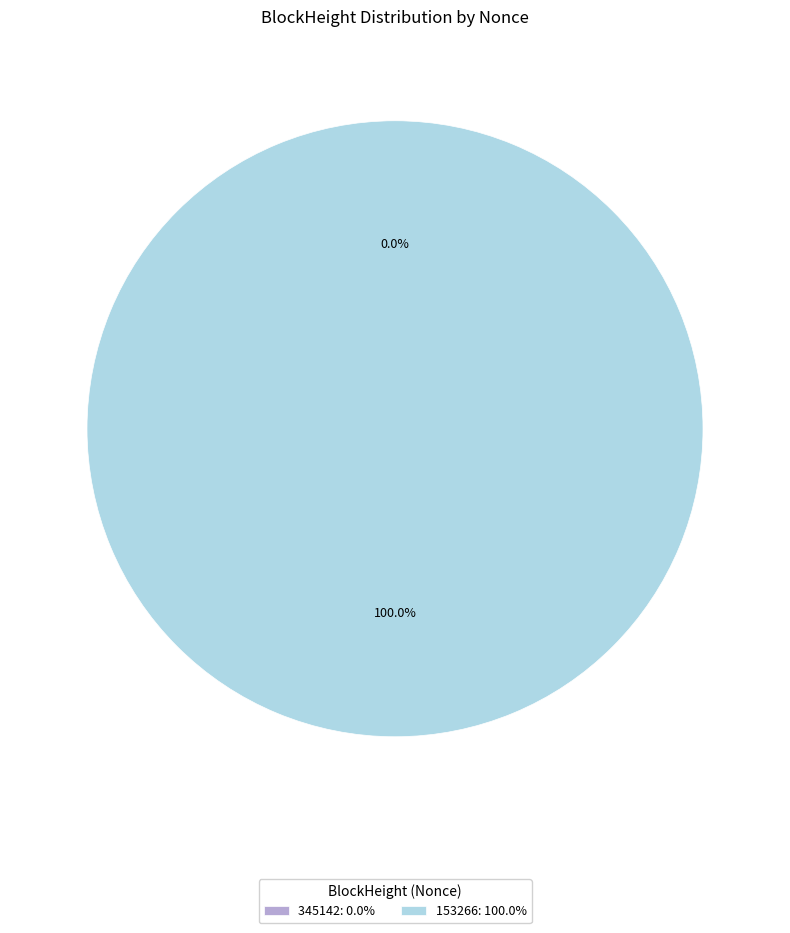

Which slice is the smallest?

345142